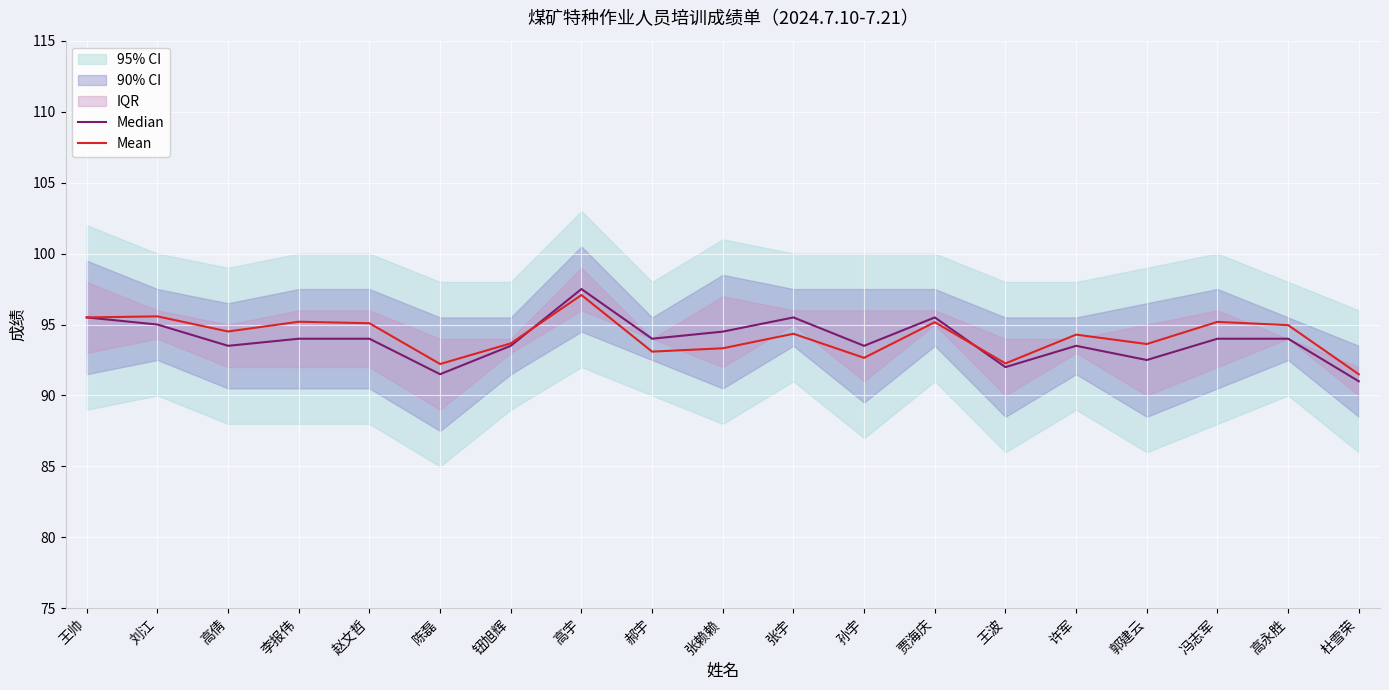

At which category is the sum across all series the highest?

高宇